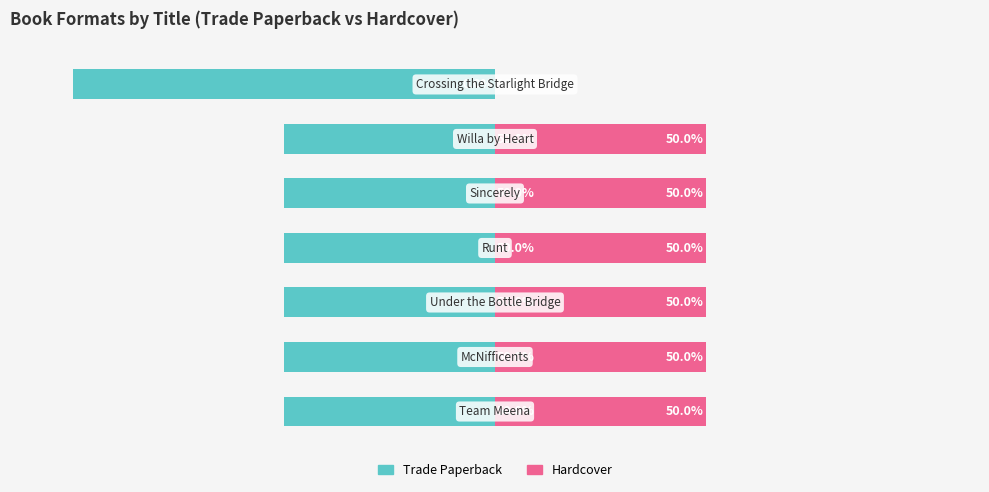

What is the highest value of the Trade Paperback series?

-50